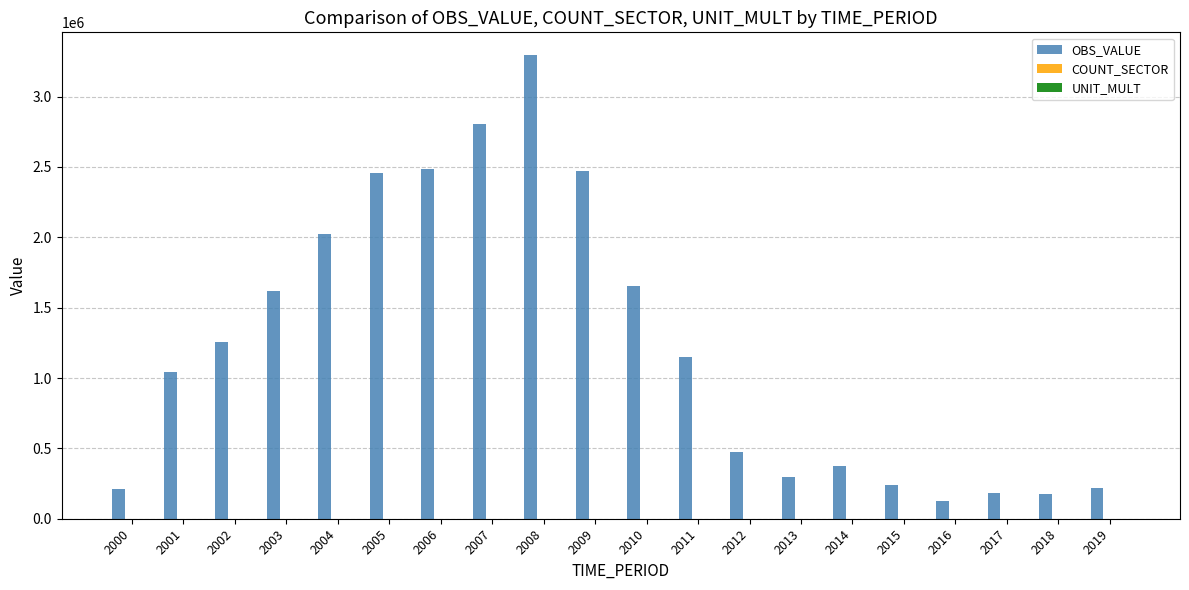

At which category is the sum across all series the highest?

2008